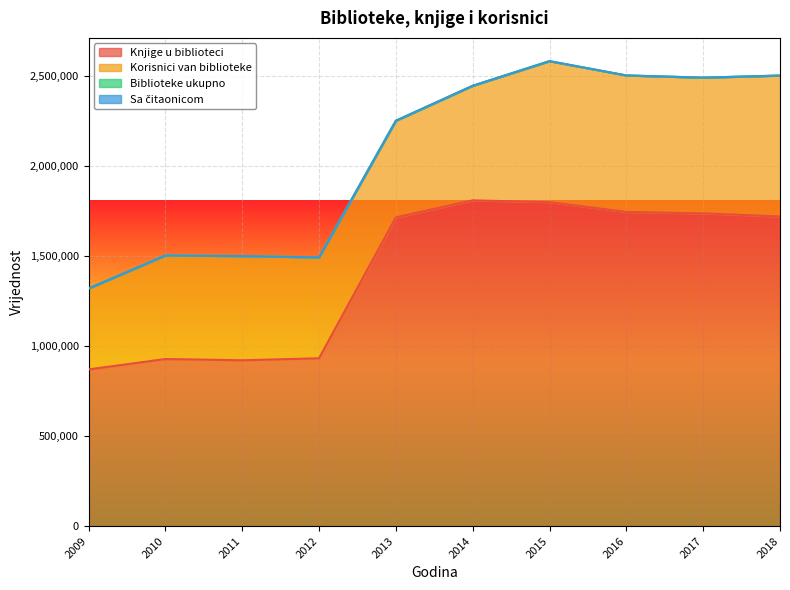

Rank the categories by Knjige u biblioteci value from lowest to highest.

2009, 2011, 2010, 2012, 2013, 2018, 2017, 2016, 2015, 2014